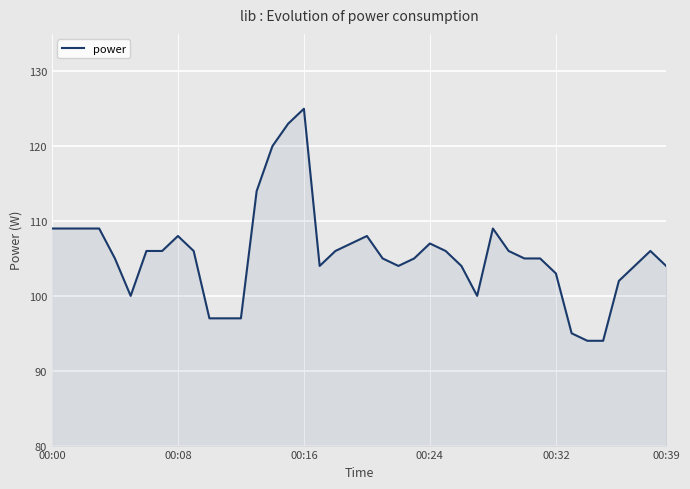

What is the maximum value shown in the chart?

125